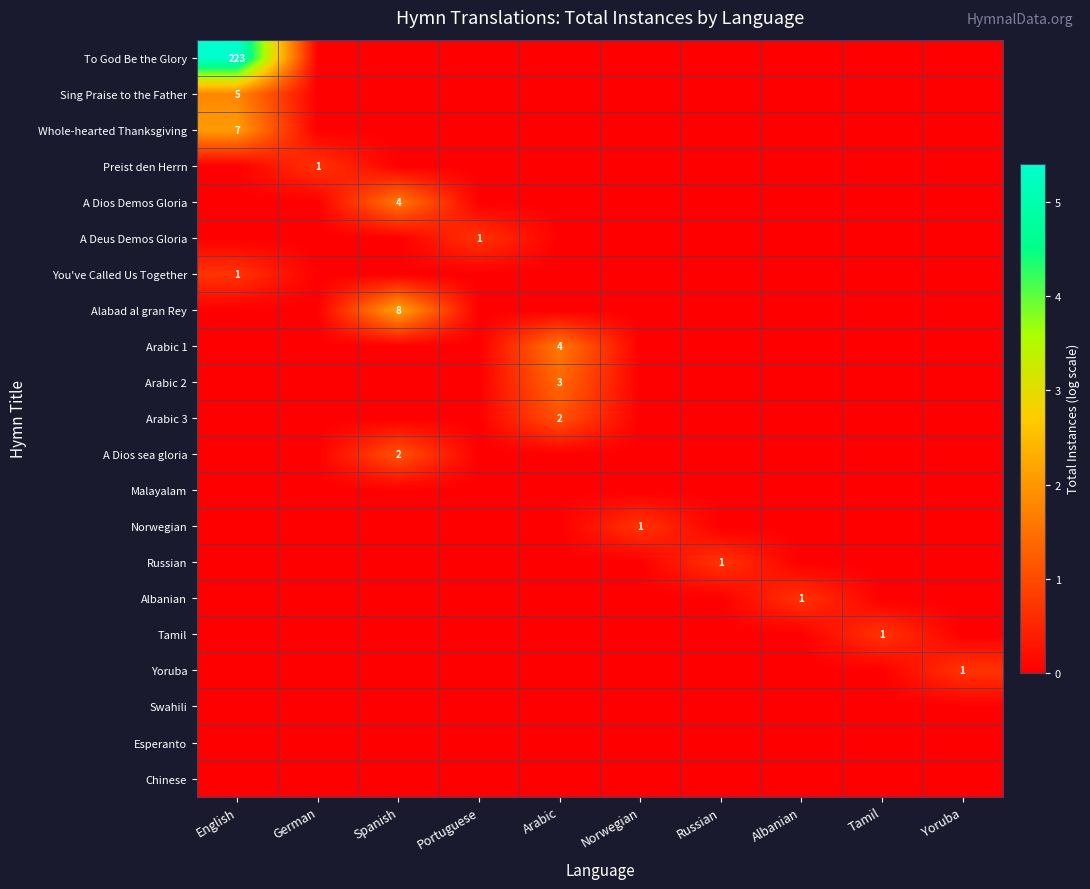

Which series has the largest range (max minus min)?

To God Be the Glory